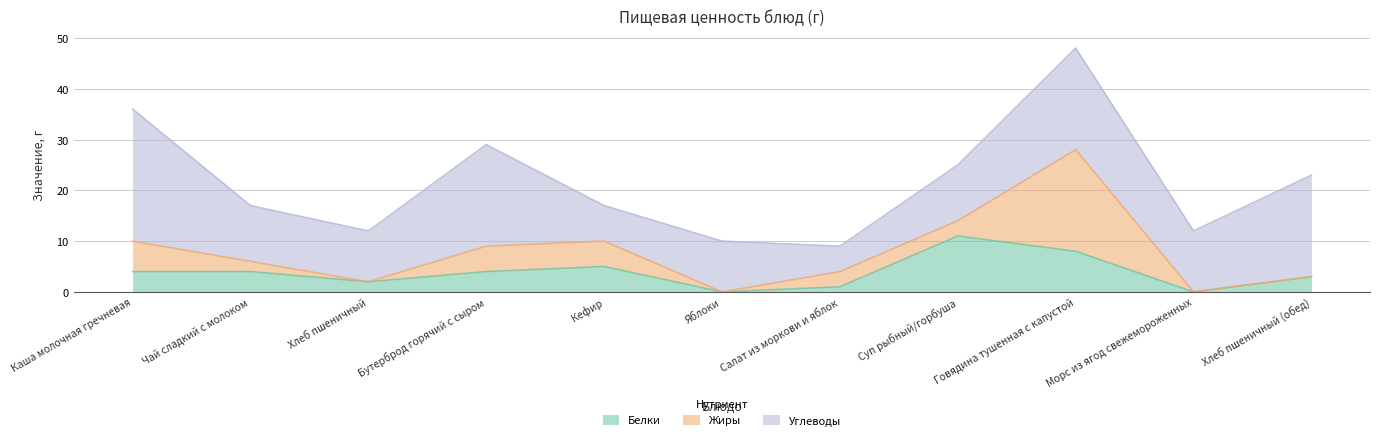

True or false: Белки and Углеводы intersect in this chart.

False